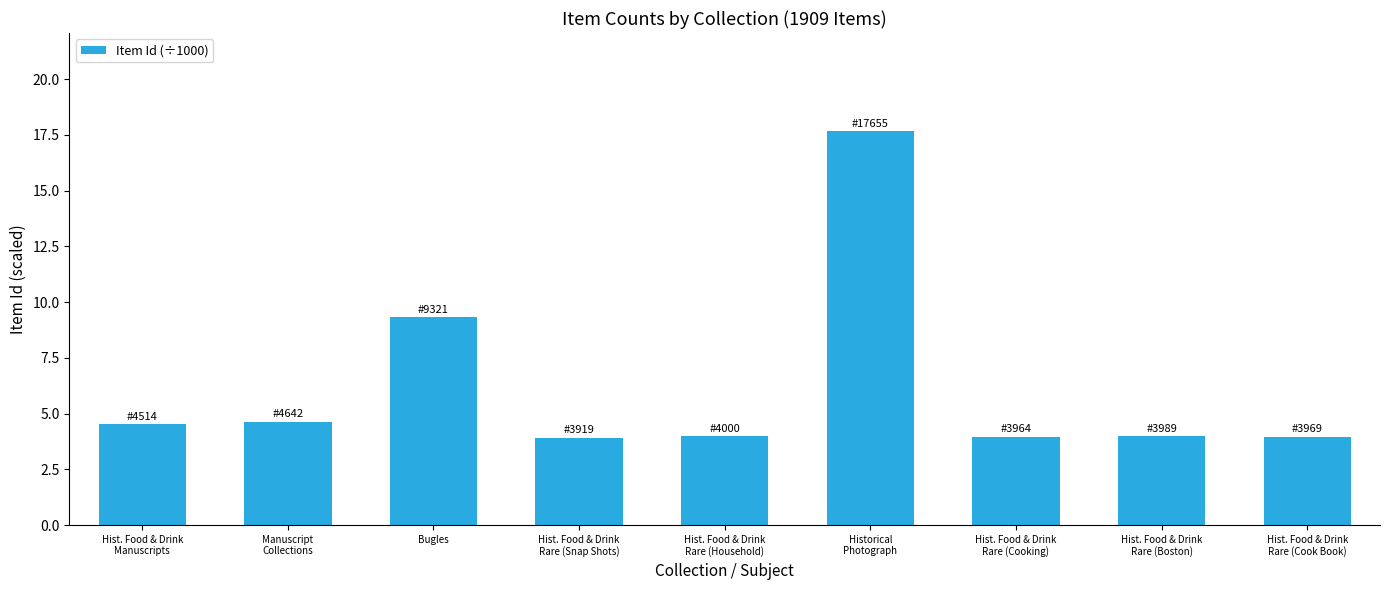

What is the label of the 4th bar from the left?

Hist. Food & Drink
Rare (Snap Shots)